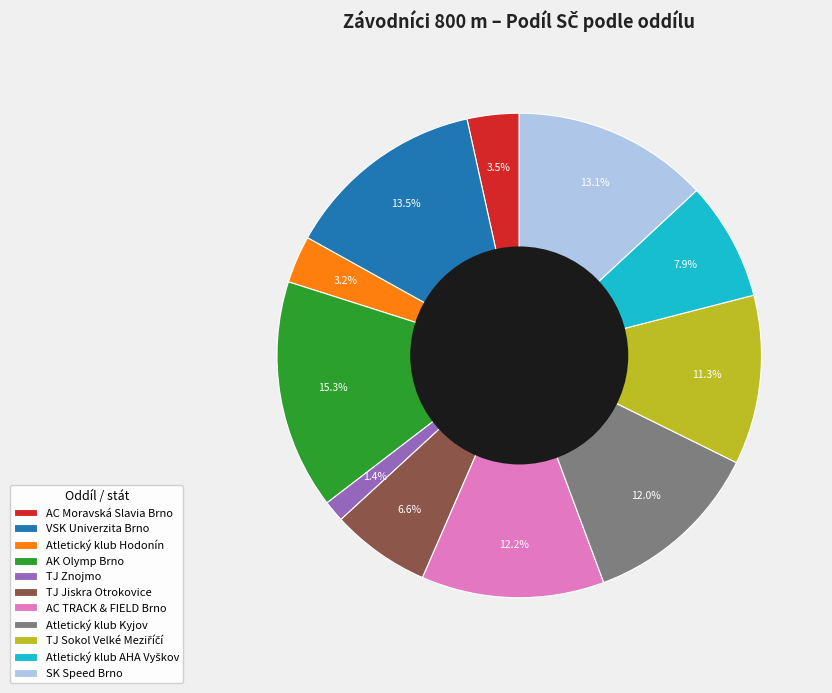

Count the number of slices in the pie.

11